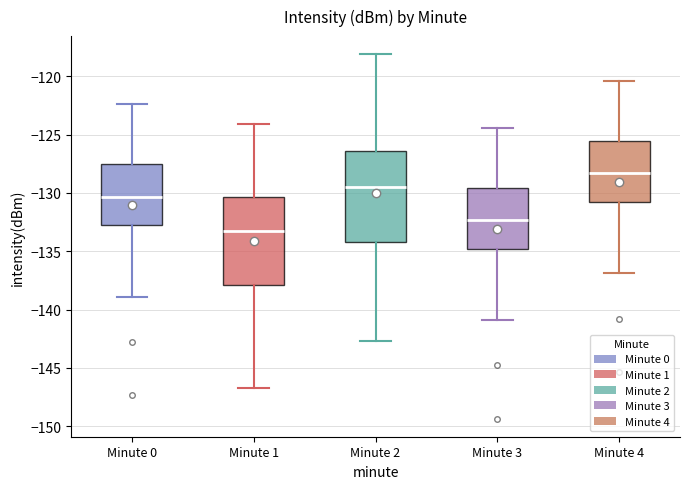

Where is the lower edge of the box for Minute 1 on the y-axis? The values are not printed on the chart, so give them approximately, as read against the axis.

-138.0